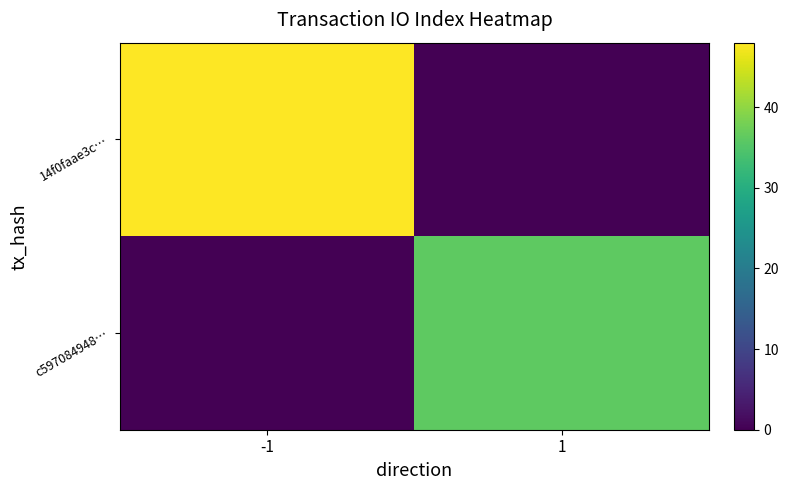

Between -1 and 1, which series saw the biggest shift?

14f0faae3c…